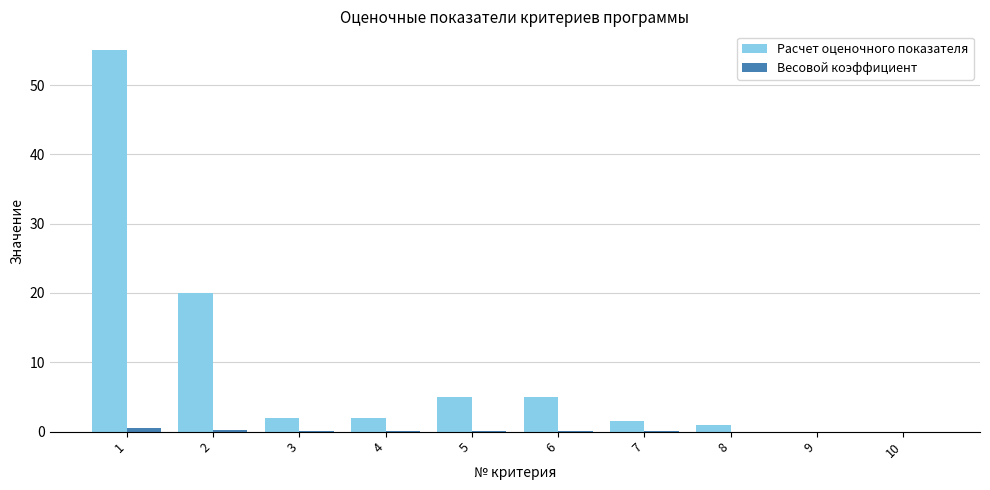

How many categories are shown in the chart?

10